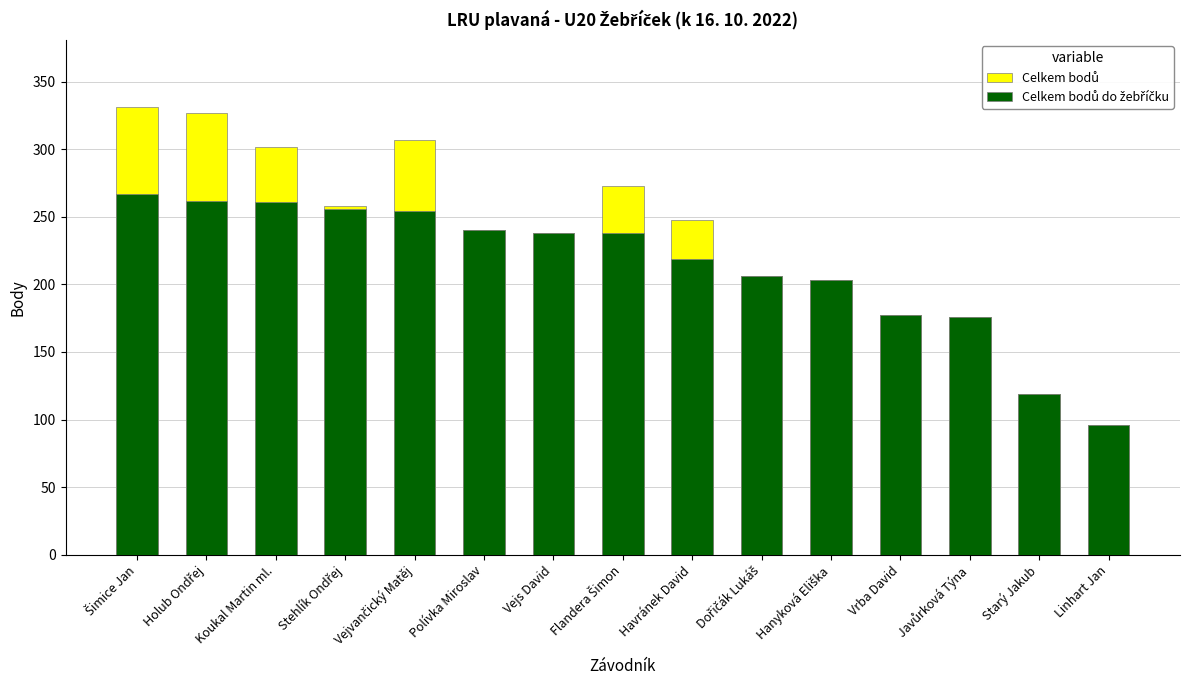

Is it true that Celkem bodů equals 327 at Holub Ondřej?

True